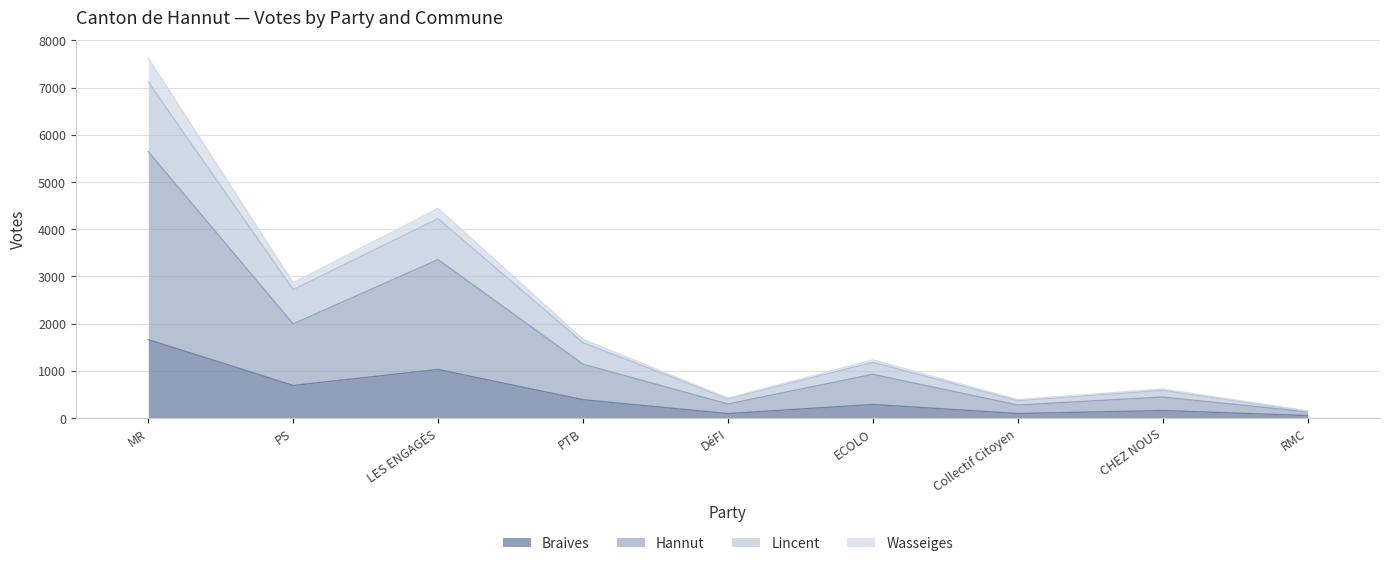

What position from the left is PS?

2